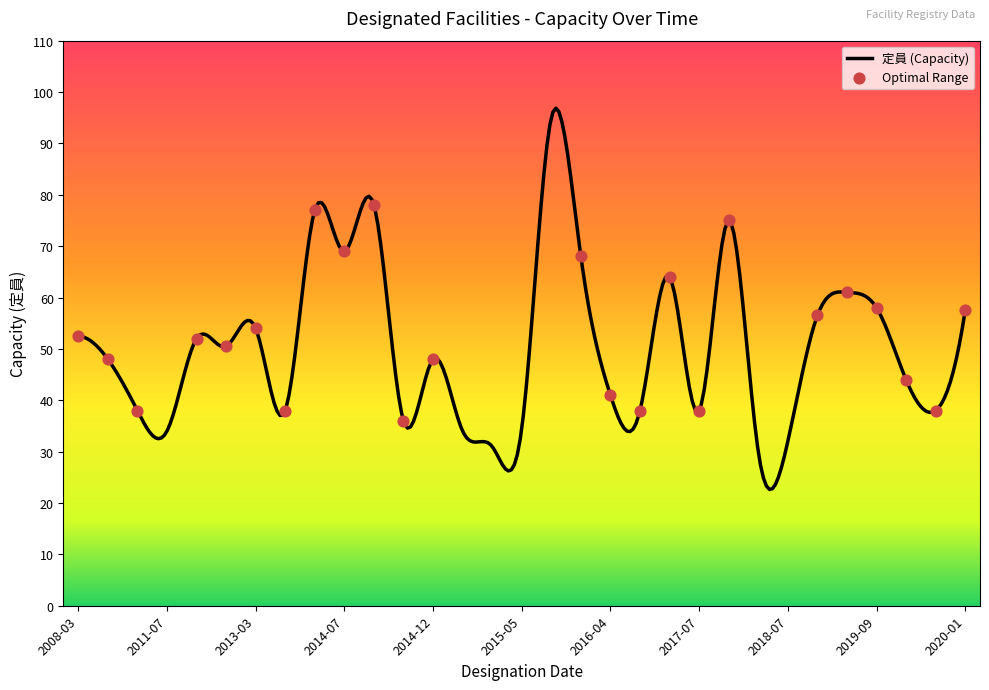

Which has a higher value, 2020-01 or 2015-03?

2020-01